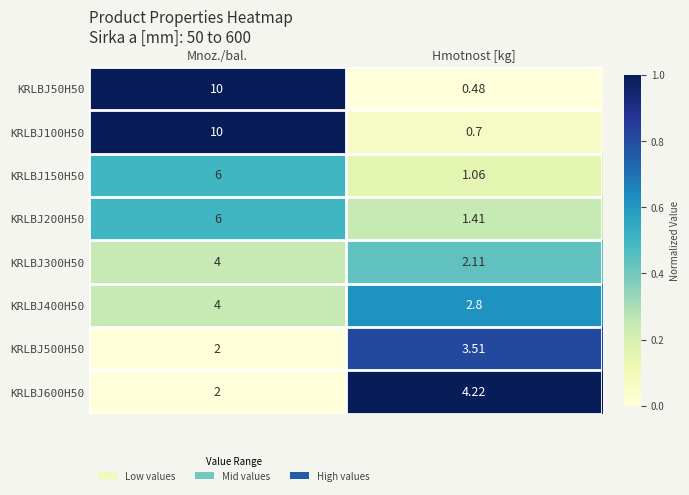

Where is KRLBJ500H50 nearest to the value 2?

Mnoz./bal.